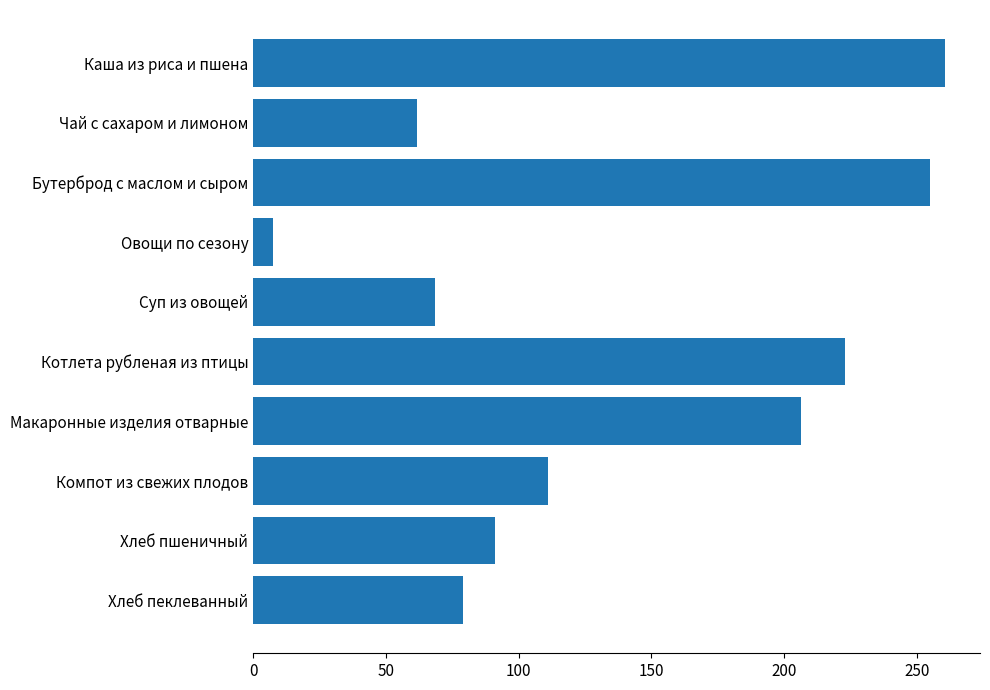

List the labels in order of value, largest first.

Каша из риса и пшена, Бутерброд с маслом и сыром, Котлета рубленая из птицы, Макаронные изделия отварные, Компот из свежих плодов, Хлеб пшеничный, Хлеб пеклеванный, Суп из овощей, Чай с сахаром и лимоном, Овощи по сезону